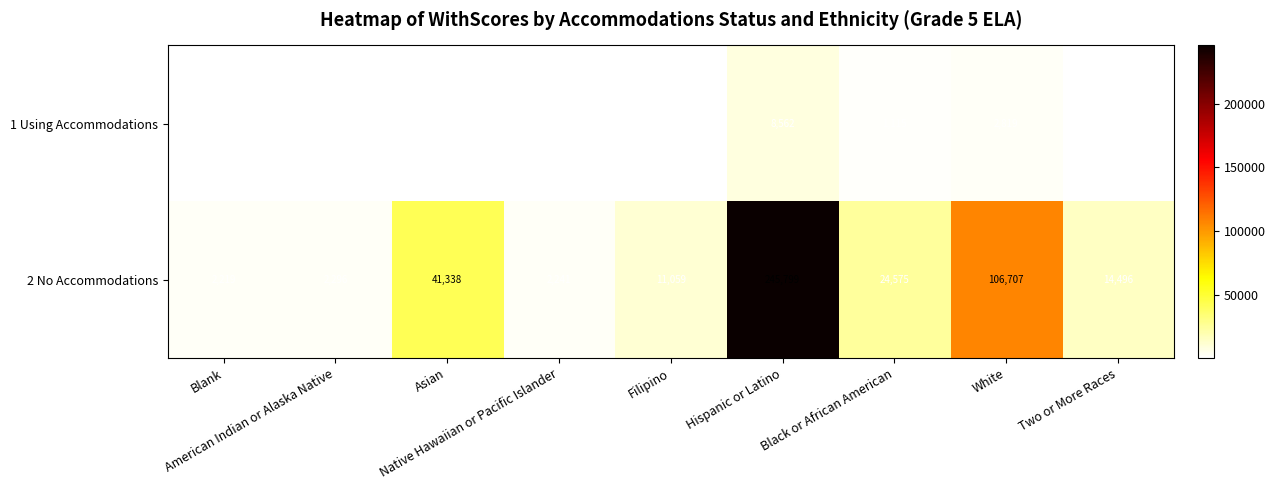

What is the greatest value displayed?

245799